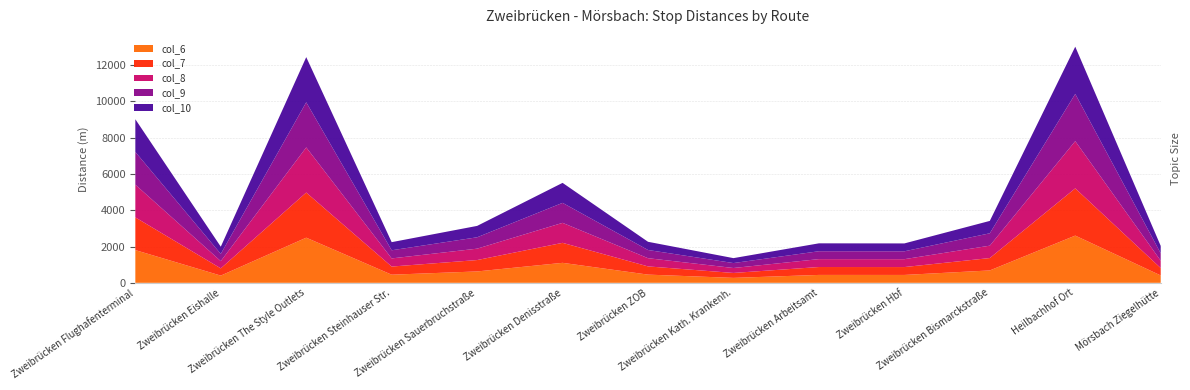

Reading left to right, extract all data points from this chart.

col_6: 1802	398	2486	448	627	1101	452	272	435	434	682	2601	407
col_7: 1802	398	2486	448	627	1101	452	272	435	434	682	2601	407
col_8: 1802	398	2486	448	627	1101	452	272	435	434	682	2601	407
col_9: 1802	398	2486	448	627	1101	452	272	435	434	682	2601	407
col_10: 1802	398	2486	448	627	1101	452	272	435	434	682	2601	407